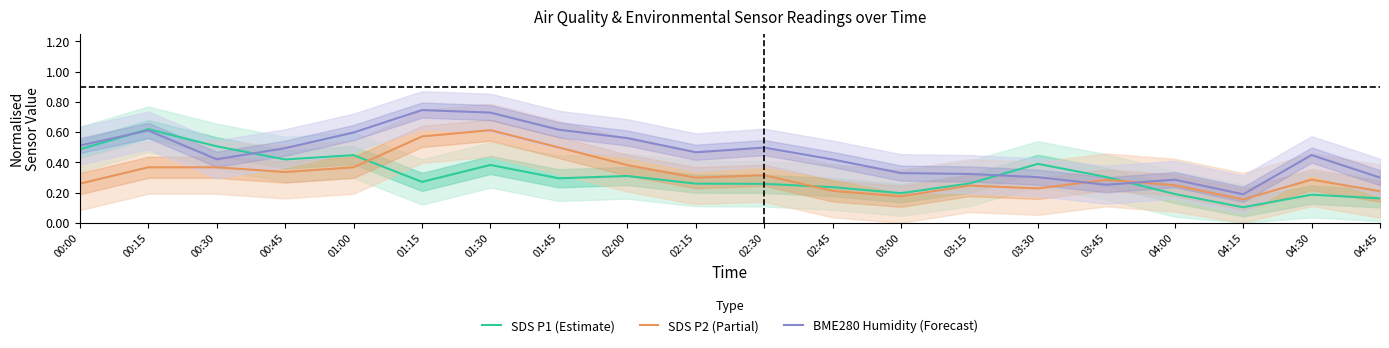

Read the BME280 Humidity (Forecast) value at 01:45.

0.6